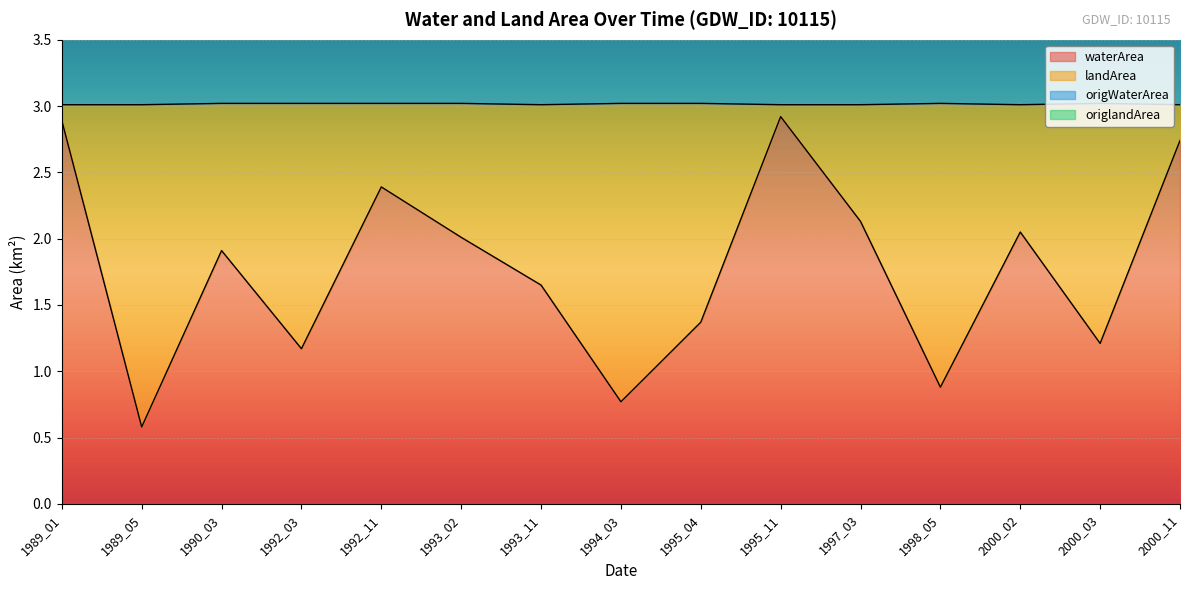

What is the sum of all waterArea values?

26.7